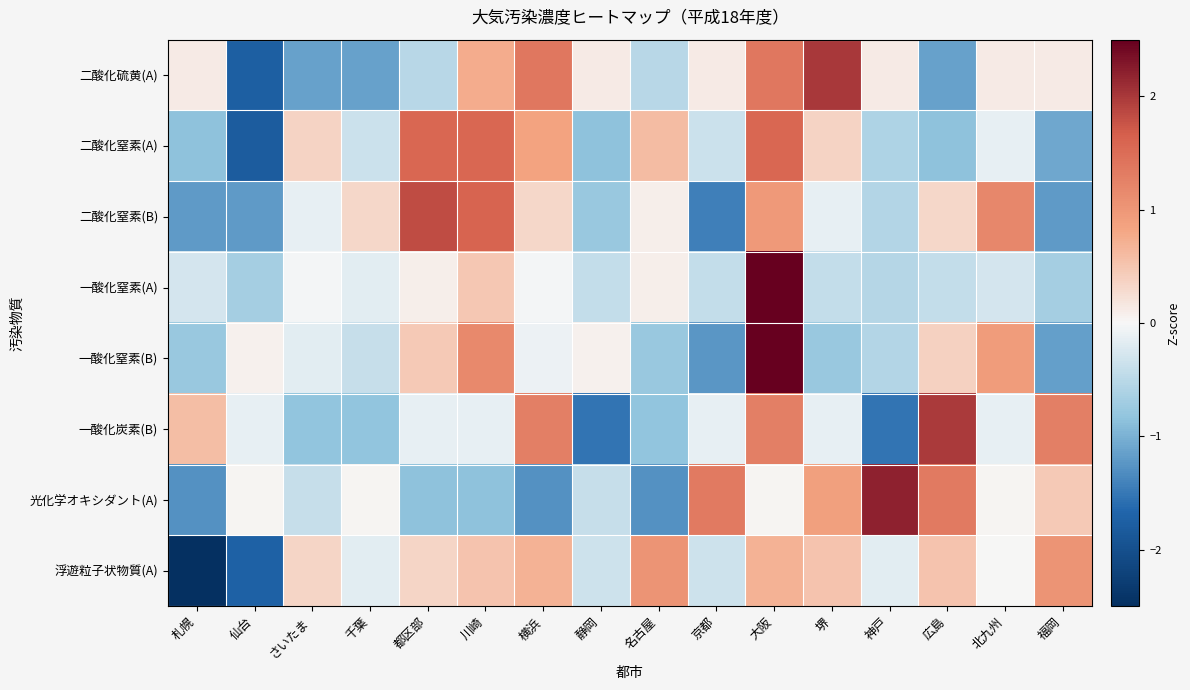

Reading left to right, list all the values displayed in this chart.

二酸化硫黄(A): 札幌=0.1	仙台=-1.8	さいたま=-1.1	千葉=-1.1	都区部=-0.5	川崎=0.7	横浜=1.4	静岡=0.1	名古屋=-0.5	京都=0.1	大阪=1.4	堺=2.0	神戸=0.1	広島=-1.1	北九州=0.1	福岡=0.1
二酸化窒素(A): 札幌=-0.8	仙台=-1.8	さいたま=0.4	千葉=-0.4	都区部=1.6	川崎=1.6	横浜=0.8	静岡=-0.8	名古屋=0.6	京都=-0.4	大阪=1.6	堺=0.4	神戸=-0.6	広島=-0.8	北九州=-0.1	福岡=-1.1
二酸化窒素(B): 札幌=-1.2	仙台=-1.2	さいたま=-0.1	千葉=0.3	都区部=1.8	川崎=1.6	横浜=0.3	静岡=-0.8	名古屋=0.1	京都=-1.4	大阪=1.0	堺=-0.1	神戸=-0.6	広島=0.3	北九州=1.2	福岡=-1.2
一酸化窒素(A): 札幌=-0.3	仙台=-0.7	さいたま=-0.0	千葉=-0.2	都区部=0.1	川崎=0.5	横浜=-0.0	静岡=-0.4	名古屋=0.1	京都=-0.4	大阪=3.7	堺=-0.4	神戸=-0.5	広島=-0.4	北九州=-0.3	福岡=-0.7
一酸化窒素(B): 札幌=-0.8	仙台=0.1	さいたま=-0.2	千葉=-0.4	都区部=0.5	川崎=1.2	横浜=-0.1	静岡=0.1	名古屋=-0.8	京都=-1.2	大阪=2.9	堺=-0.8	神戸=-0.5	広島=0.4	北九州=0.9	福岡=-1.2
一酸化炭素(B): 札幌=0.6	仙台=-0.1	さいたま=-0.8	千葉=-0.8	都区部=-0.1	川崎=-0.1	横浜=1.3	静岡=-1.5	名古屋=-0.8	京都=-0.1	大阪=1.3	堺=-0.1	神戸=-1.5	広島=2.0	北九州=-0.1	福岡=1.3
光化学オキシダント(A): 札幌=-1.3	仙台=0.0	さいたま=-0.4	千葉=0.0	都区部=-0.8	川崎=-0.8	横浜=-1.3	静岡=-0.4	名古屋=-1.3	京都=1.3	大阪=0.0	堺=0.9	神戸=2.2	広島=1.3	北九州=0.0	福岡=0.5
浮遊粒子状物質(A): 札幌=-2.9	仙台=-1.7	さいたま=0.3	千葉=-0.2	都区部=0.3	川崎=0.5	横浜=0.7	静岡=-0.3	名古屋=1.0	京都=-0.3	大阪=0.7	堺=0.5	神戸=-0.2	広島=0.5	北九州=0.0	福岡=1.0